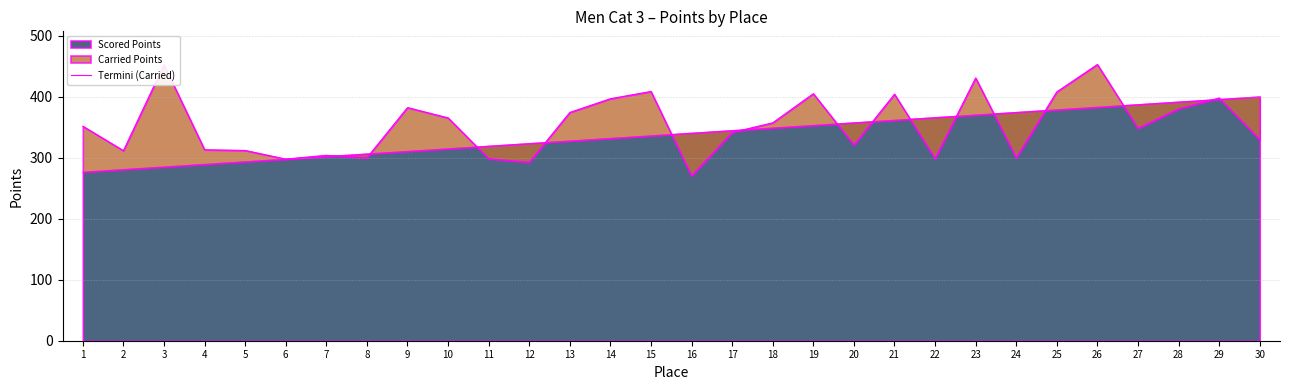

What is the change in value from 22 to 26?

+154.4